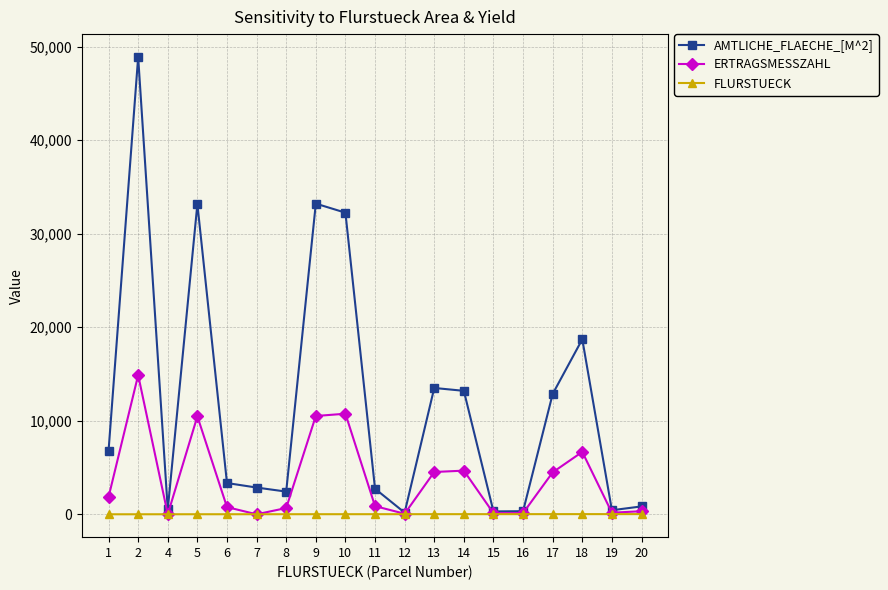

True or false: ERTRAGSMESSZAHL has more than 1 interior local peaks.

True